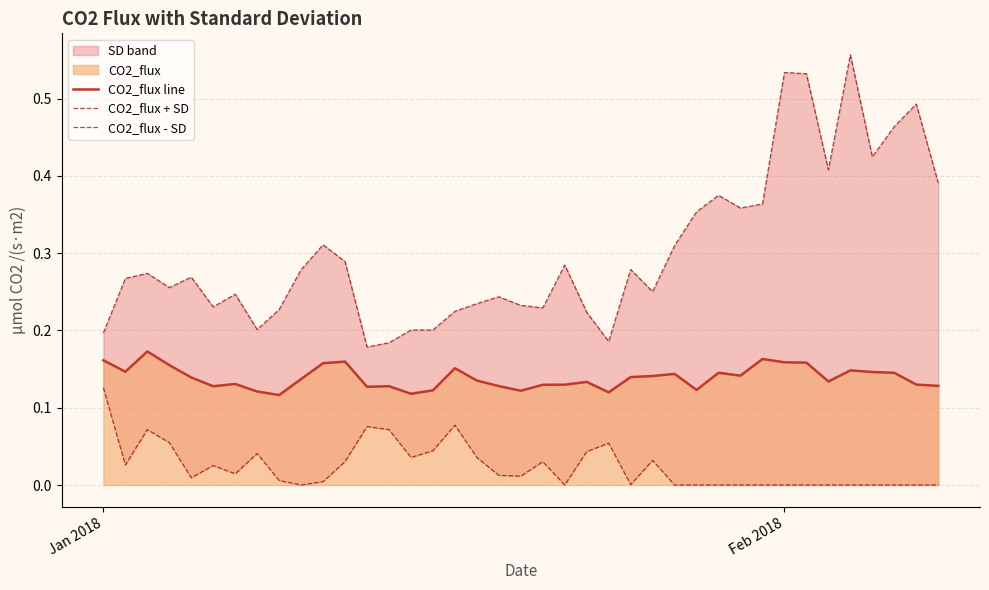

What is the difference between the maximum and minimum values in the CO2_flux + SD series?

0.4